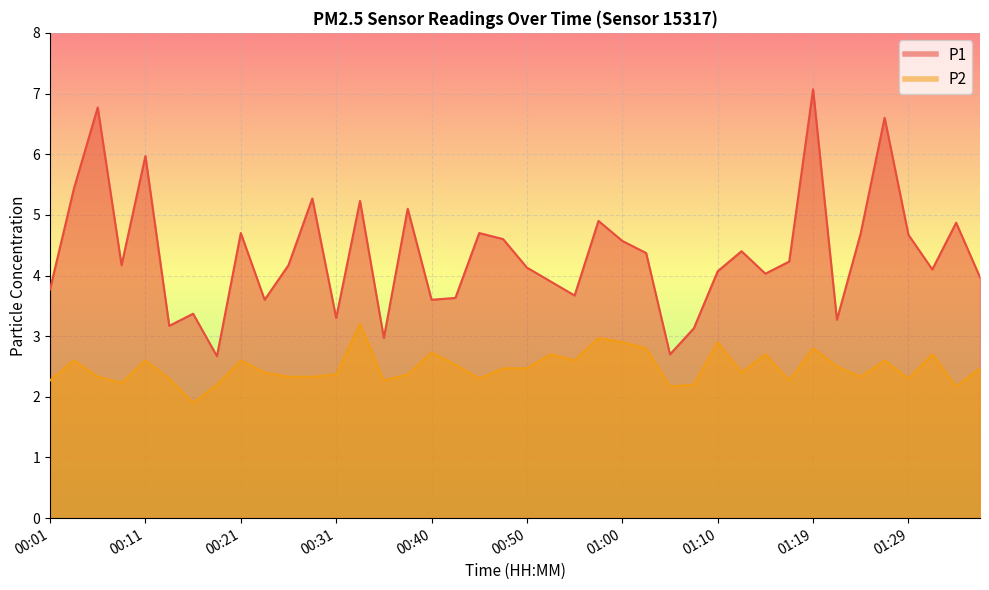

Where does the P1 series first go above 4?

00:04